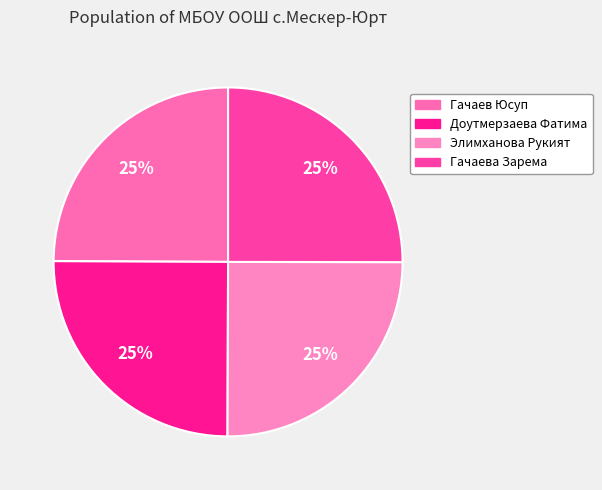

Which slice is the smallest?

Гачаев Юсуп